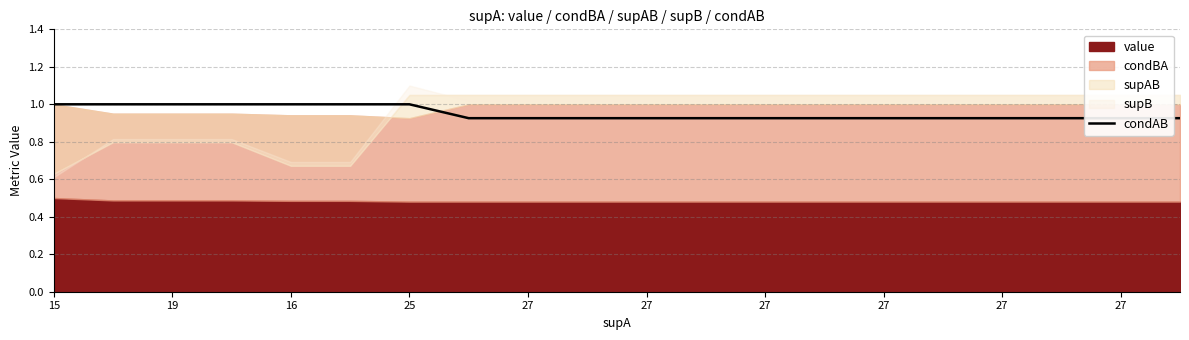

What is the difference between the maximum and minimum values?

0.1